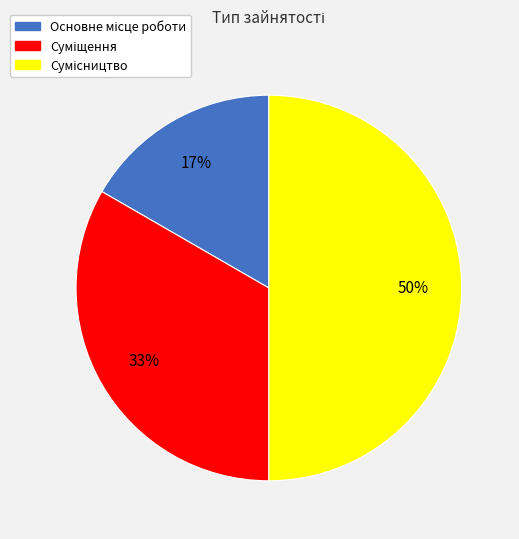

To the nearest percent, what is the average slice percentage?

33%